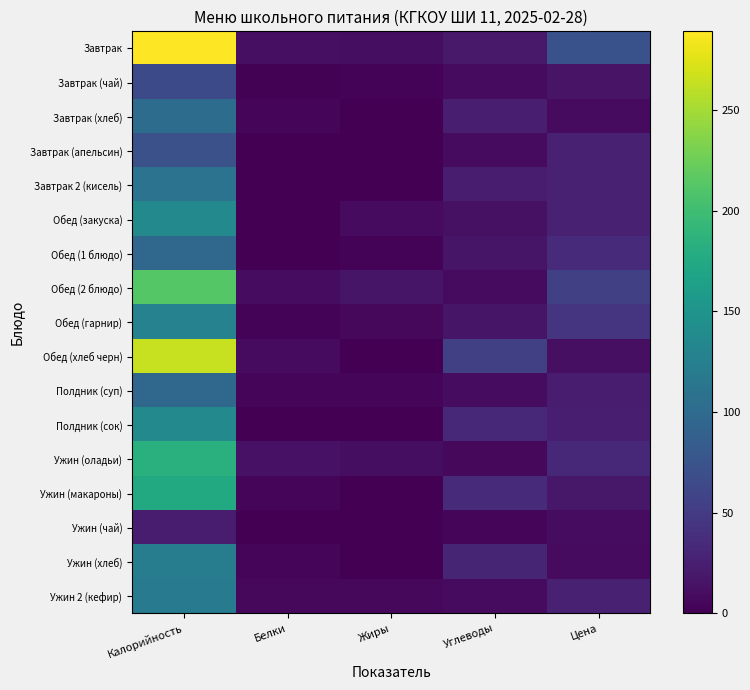

How many series are shown in this chart?

17